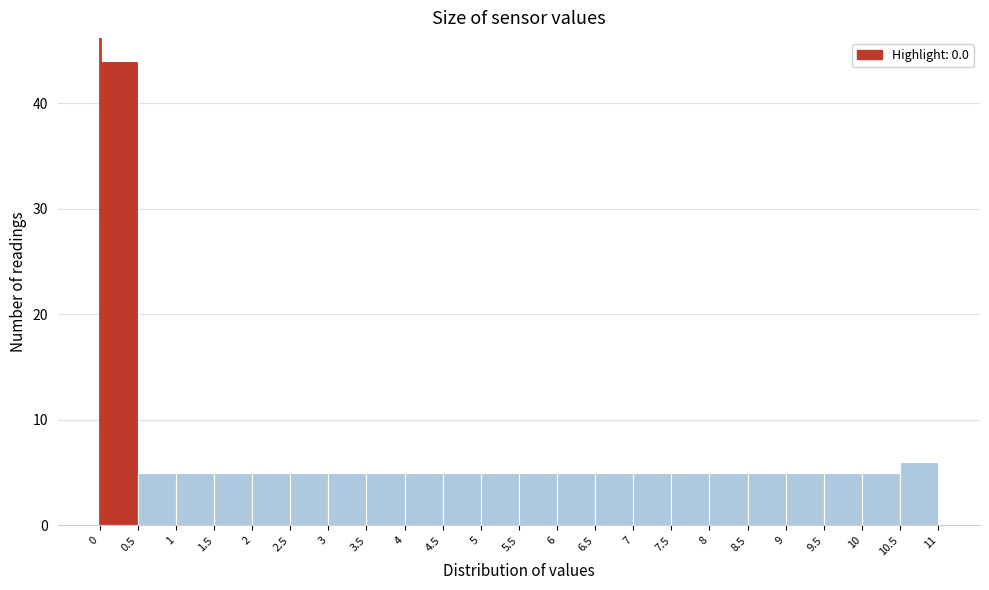

Over which range of the x-axis is the bar tallest?

0 to 0.5